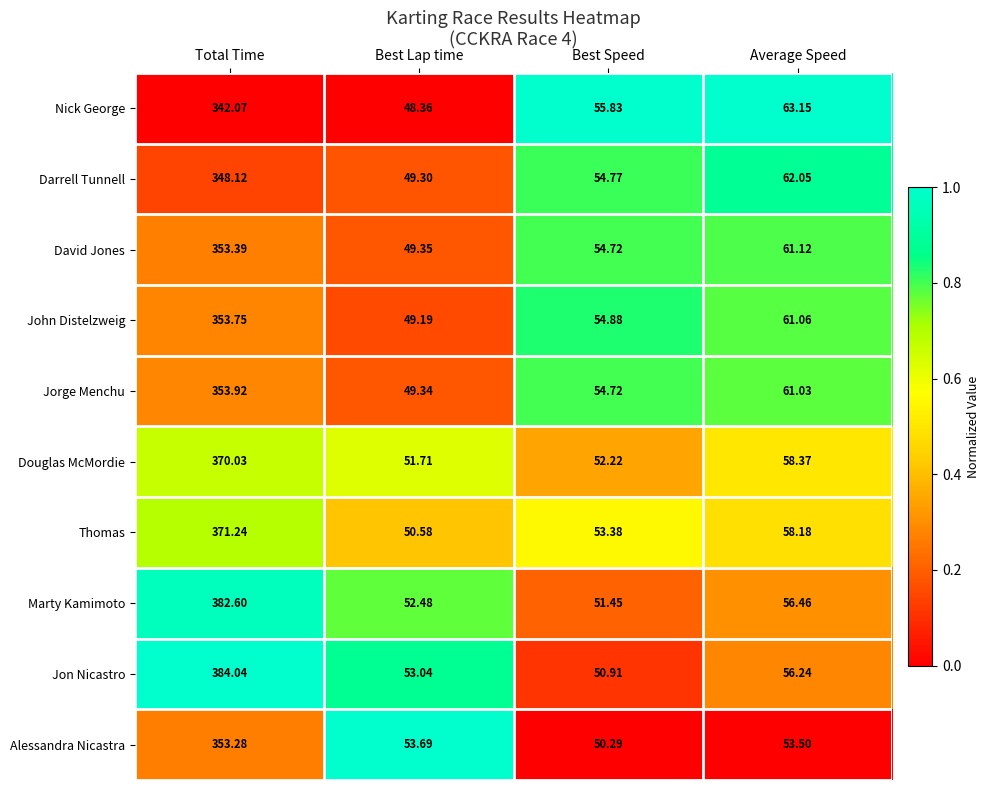

What is the total value across all series at Average Speed?

591.2